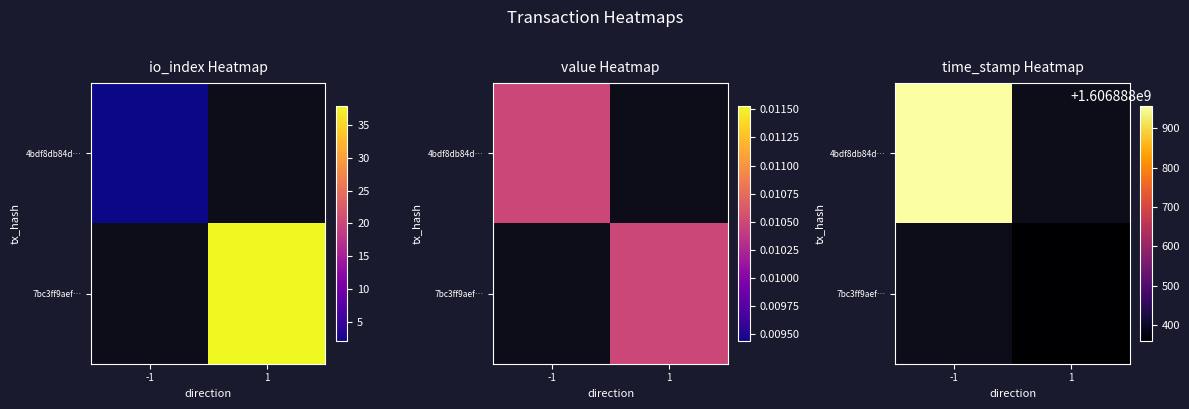

How many distinct data groups are displayed?

2